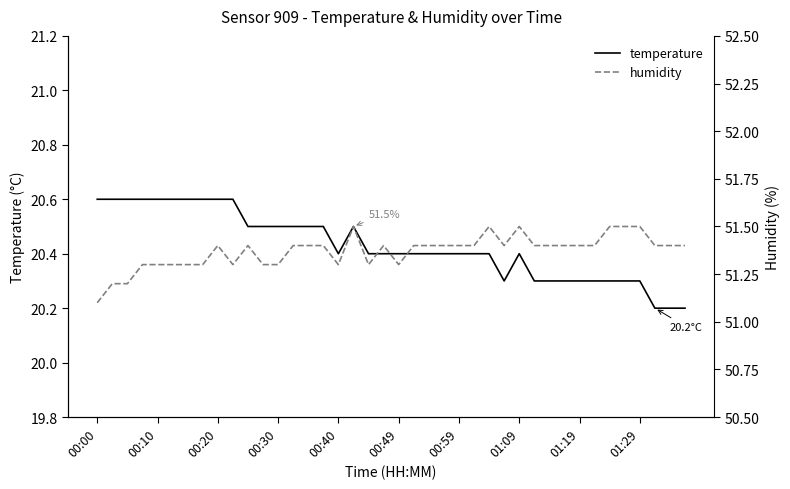

True or false: temperature has a value of 10.9 at 00:00.

False